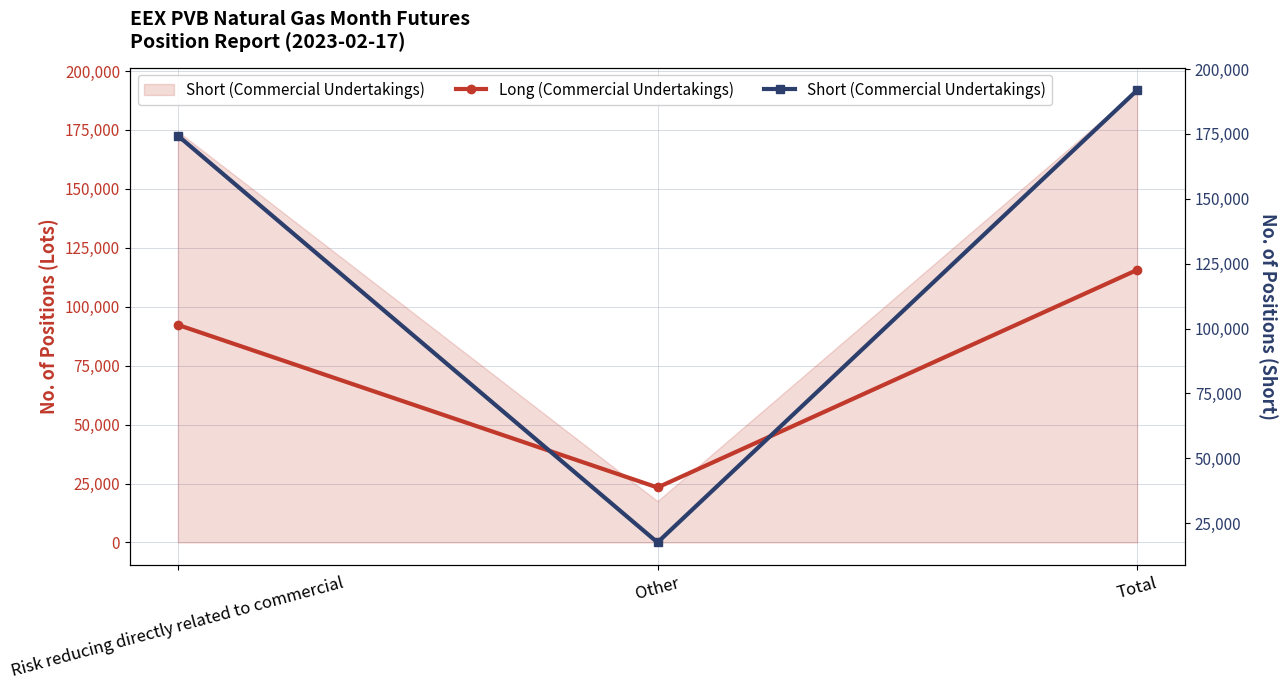

Which series has the largest range (max minus min)?

Short (Commercial Undertakings)